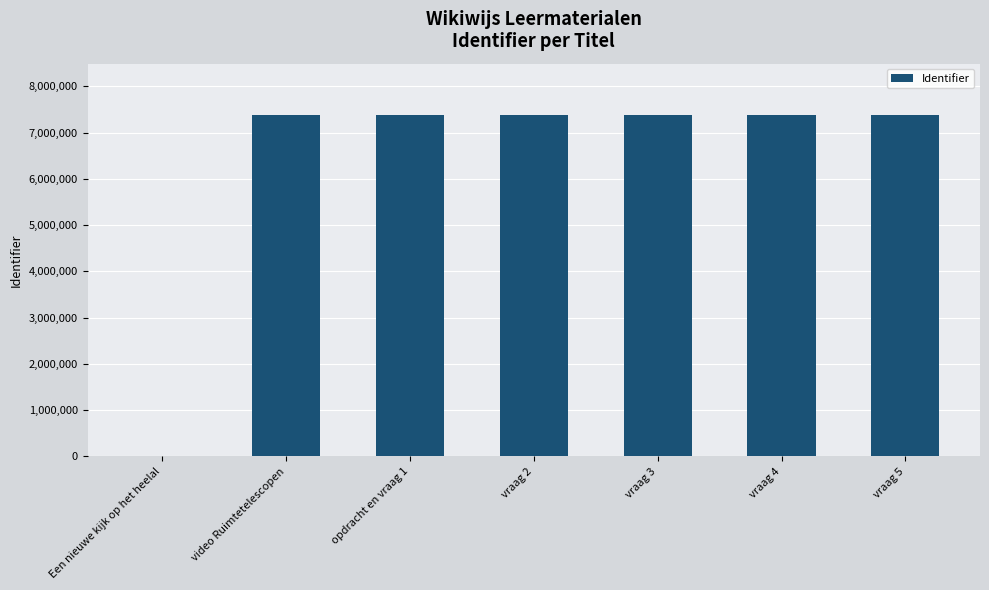

What is the sum of all values?

44284355